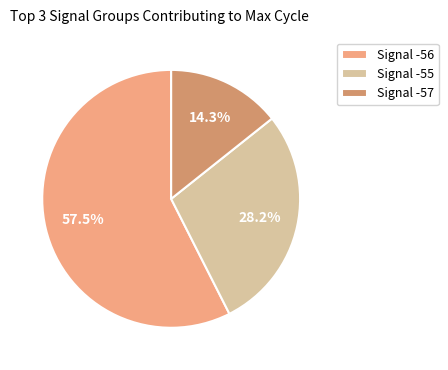

Approximately how many times larger is the value at Signal -55 compared to Signal -57?

2.0